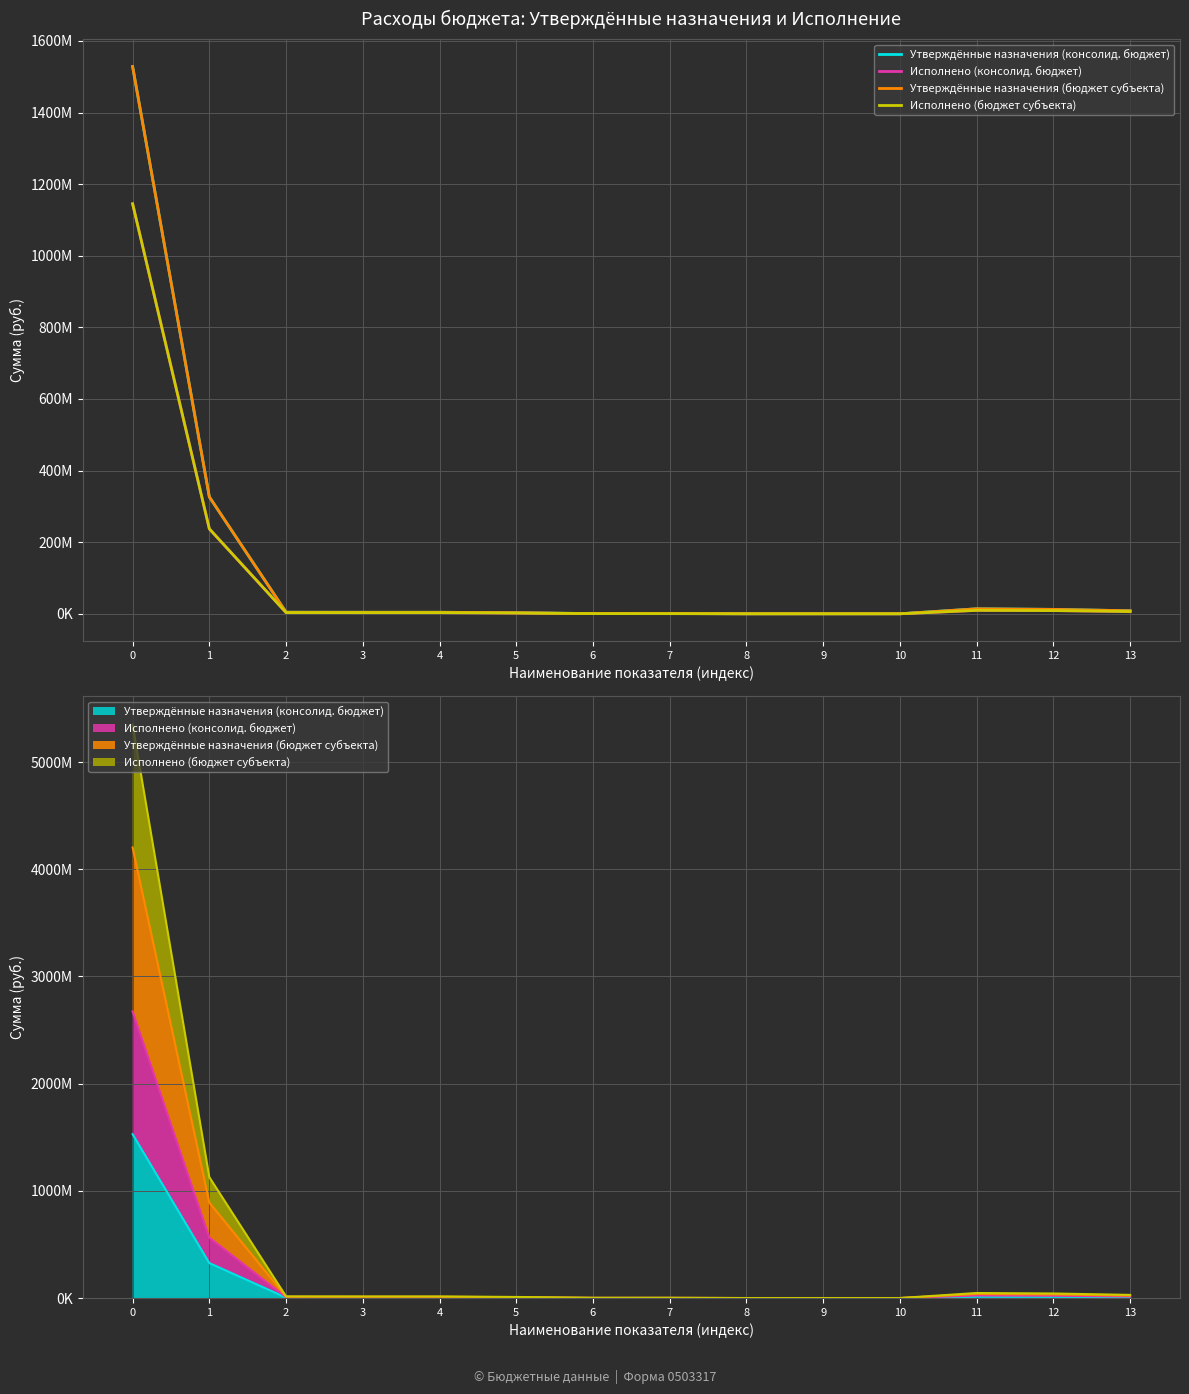

What is the spread (max minus min) of values at 1?

89243731.2